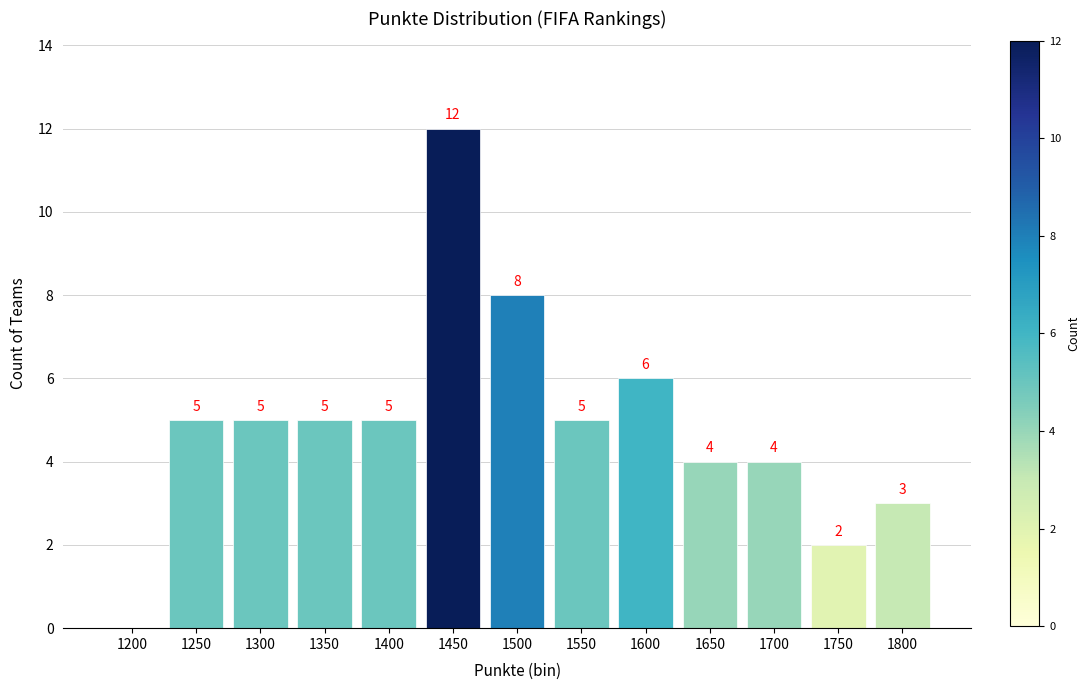

Reading left to right, extract all data points from this chart.

1200=0	1250=5	1300=5	1350=5	1400=5	1450=12	1500=8	1550=5	1600=6	1650=4	1700=4	1750=2	1800=3